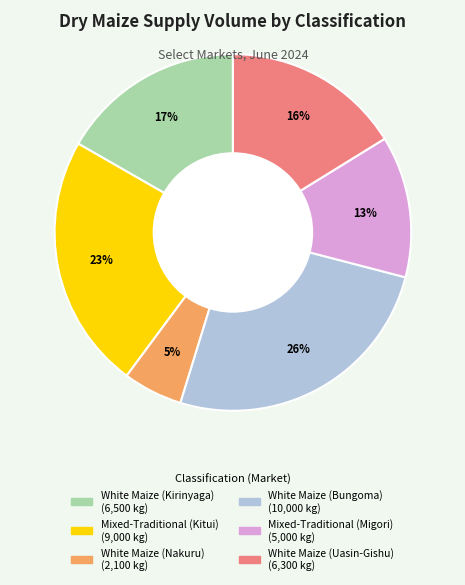

Combined, do White Maize (Bungoma) and White Maize (Kirinyaga) account for over 50%?

No